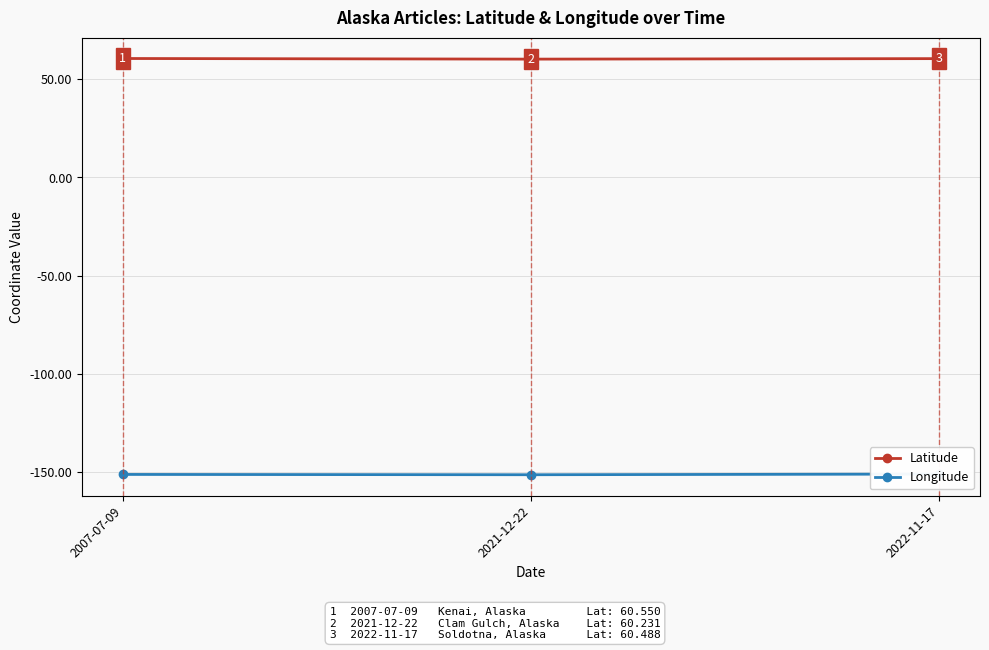

What is the value of the Latitude point at the 2nd from the left?

60.2